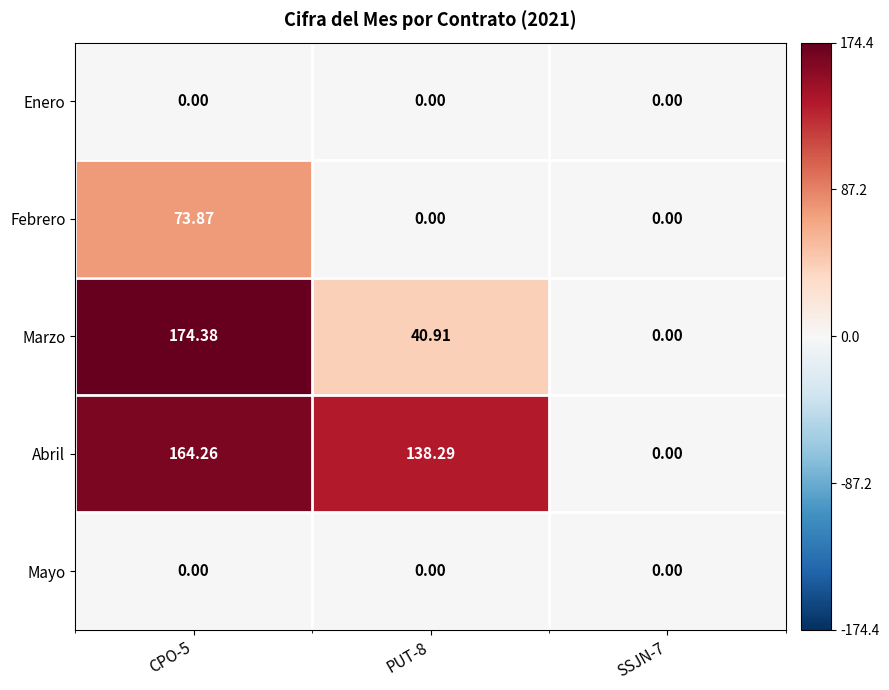

Which series has the largest range (max minus min)?

Marzo